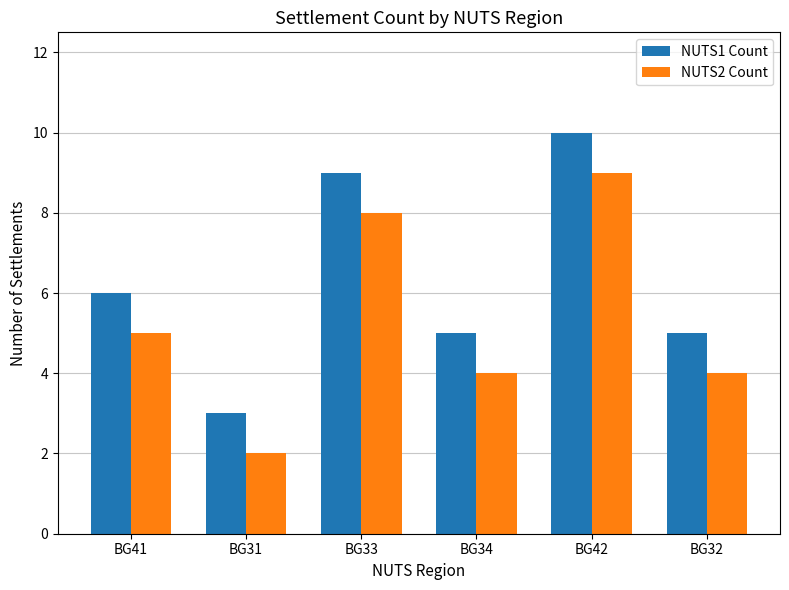

Count the number of categories in the chart.

6